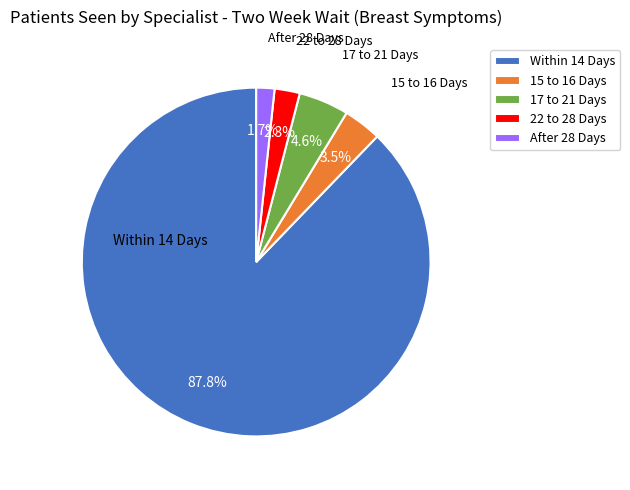

To the nearest percent, what is the combined percentage of 22 to 28 Days and After 28 Days?

4%